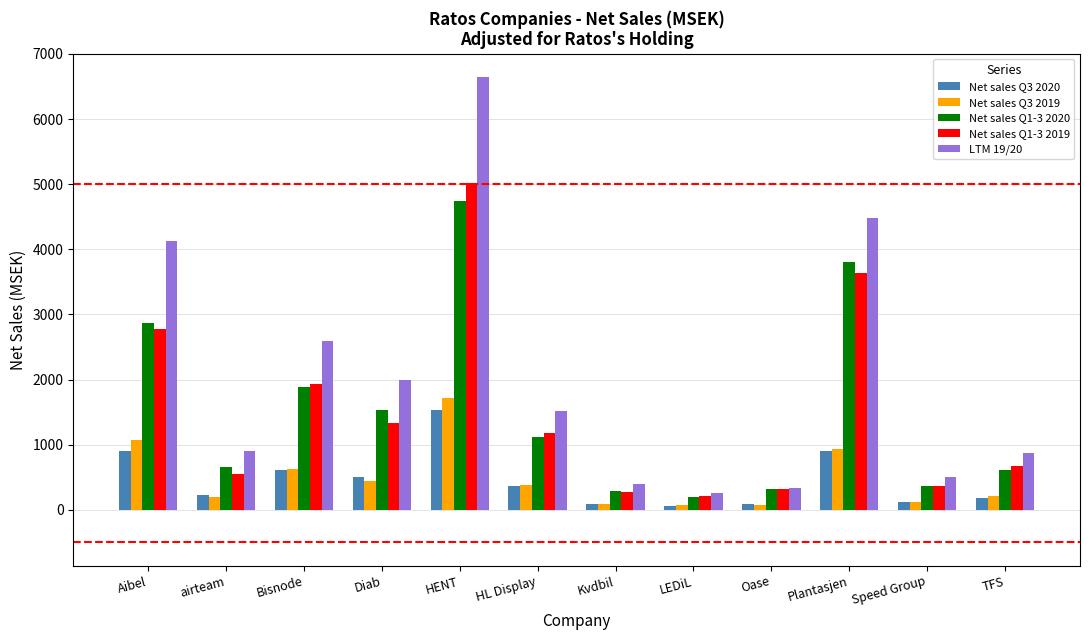

What is the difference between the maximum and second lowest values in the LTM 19/20 series?

6316.5